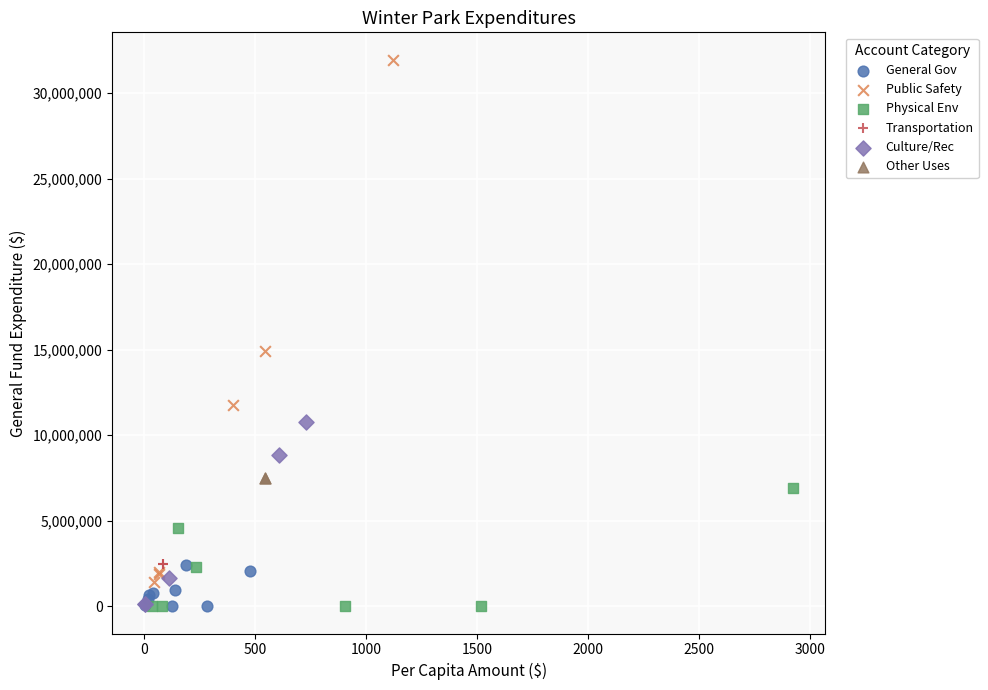

What are all the series names shown in the legend?

General Gov, Public Safety, Physical Env, Transportation, Culture/Rec, Other Uses